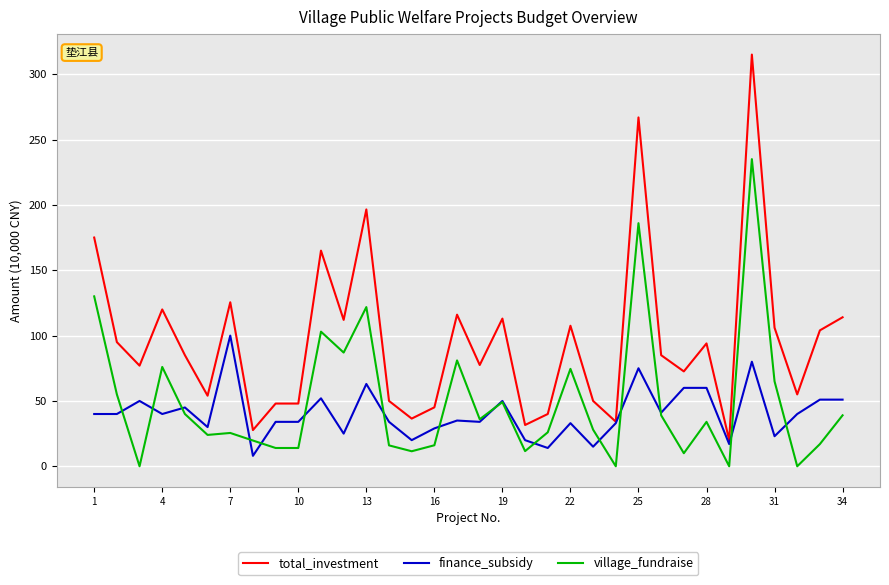

Which series has the largest total across all categories?

total_investment